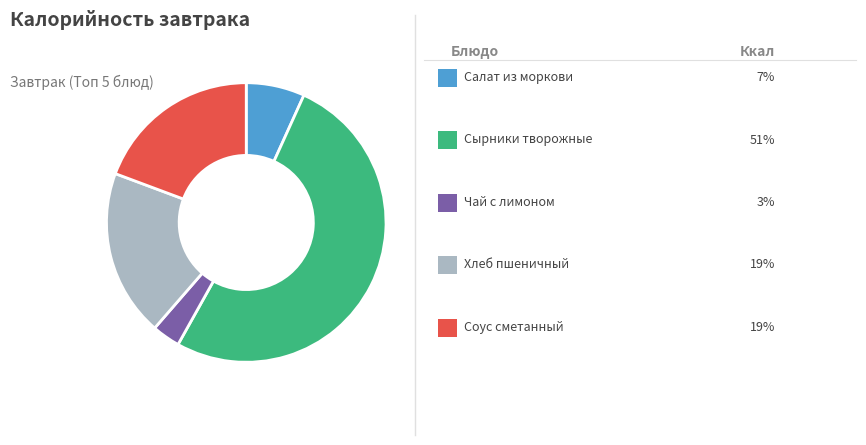

Does any single category account for the majority?

Yes